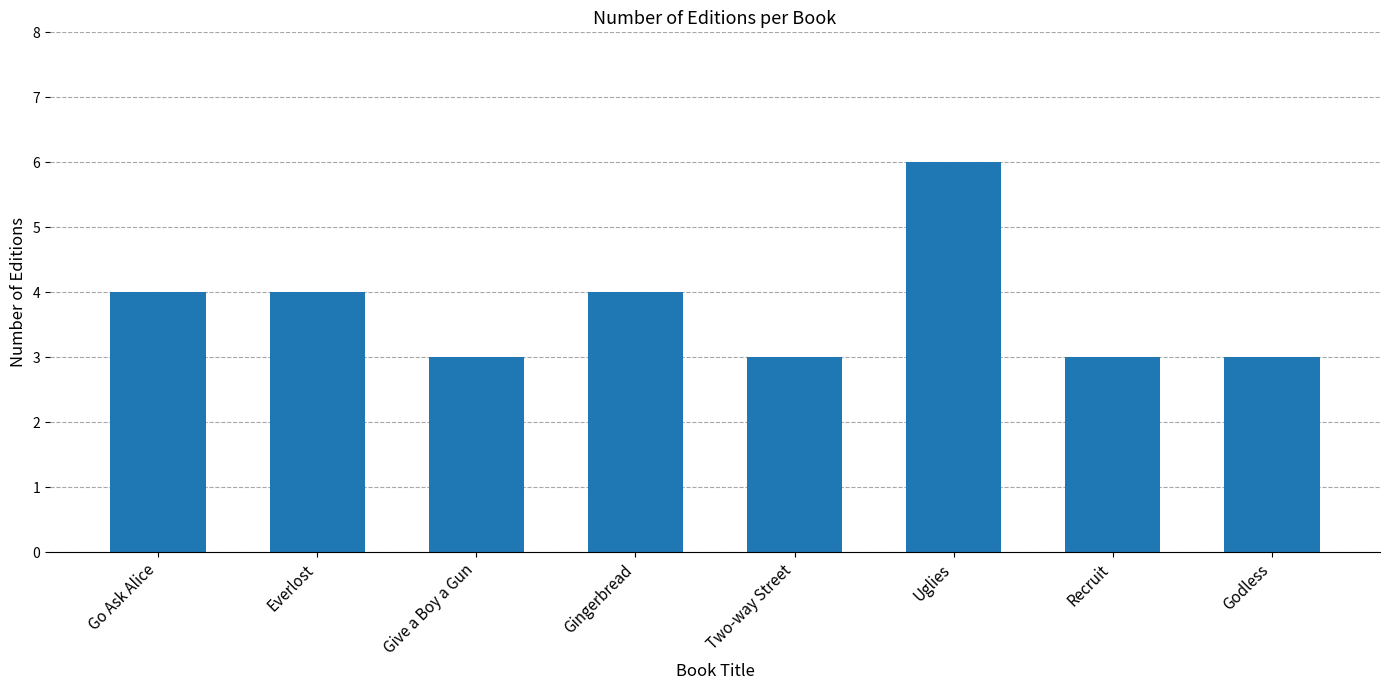

What is the difference between the values at Gingerbread and Give a Boy a Gun?

1